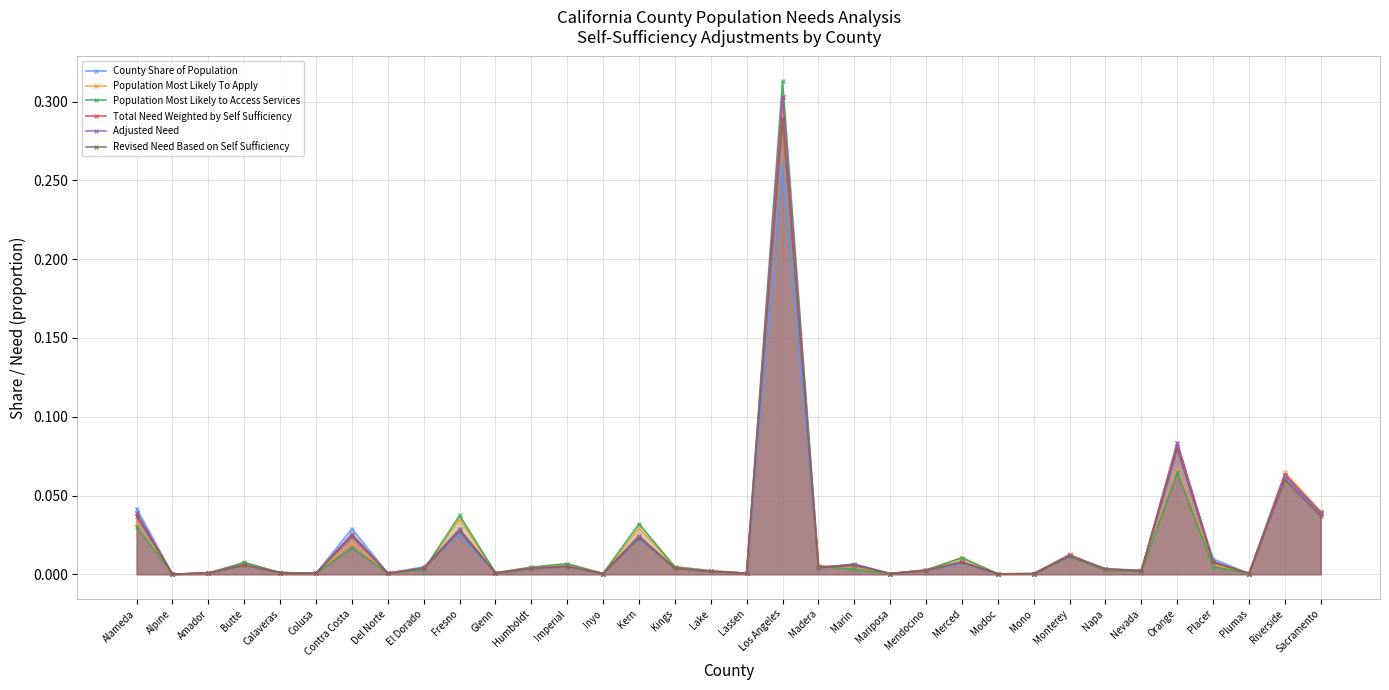

List the labels in order of Population Most Likely To Apply value, largest first.

Los Angeles, Orange, Riverside, Sacramento, Fresno, Alameda, Kern, Contra Costa, Monterey, Merced, Butte, Imperial, Placer, Madera, Kings, Humboldt, Marin, El Dorado, Mendocino, Napa, Lake, Nevada, Glenn, Calaveras, Del Norte, Amador, Colusa, Lassen, Plumas, Mariposa, Inyo, Mono, Modoc, Alpine